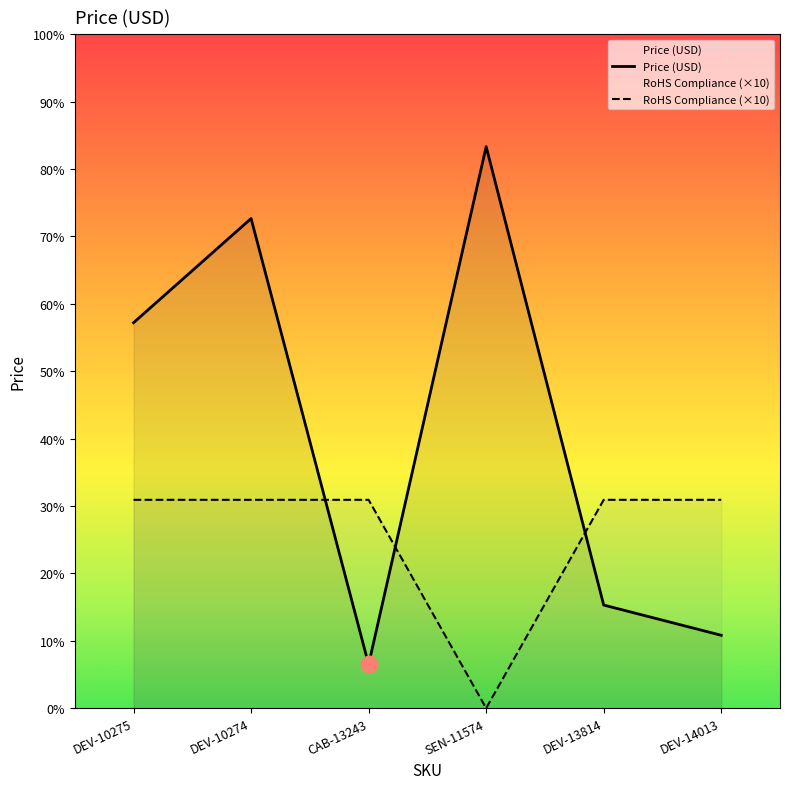

How many intersections are there between Price (USD) and RoHS Compliance?

3